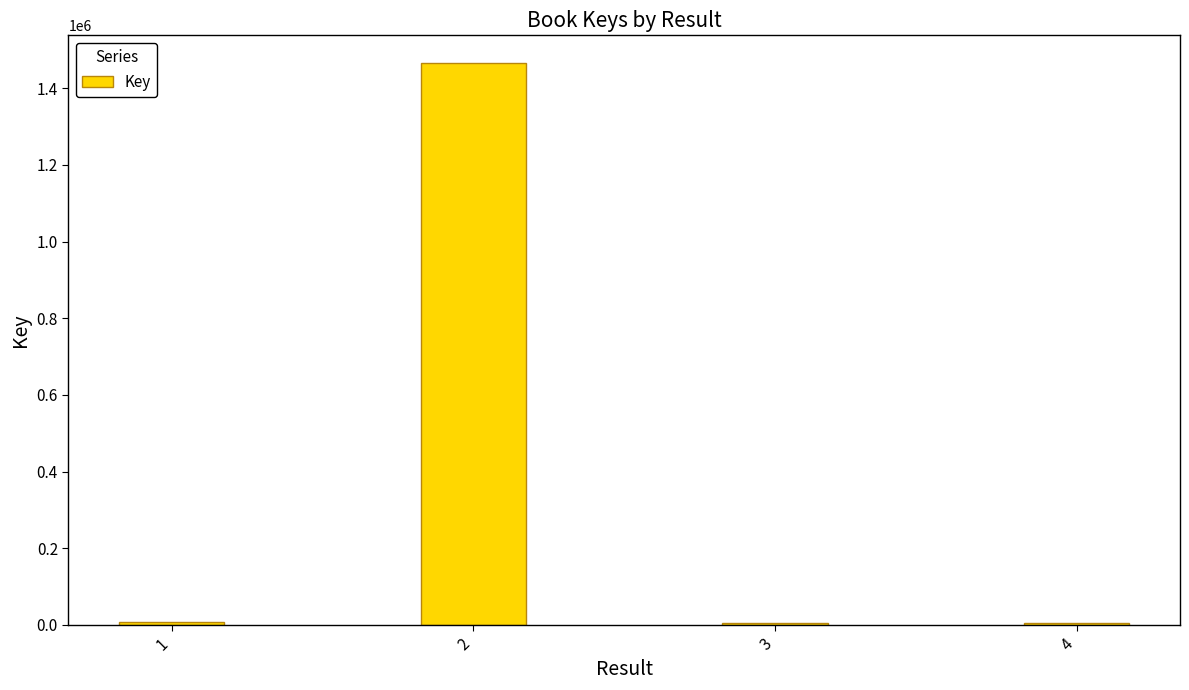

What is the average value?

370830